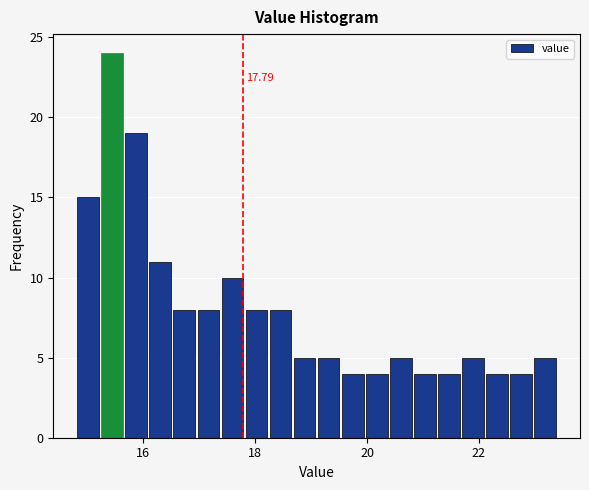

Read against the x-axis, roughly where is the centre of the tallest bar?

15.4